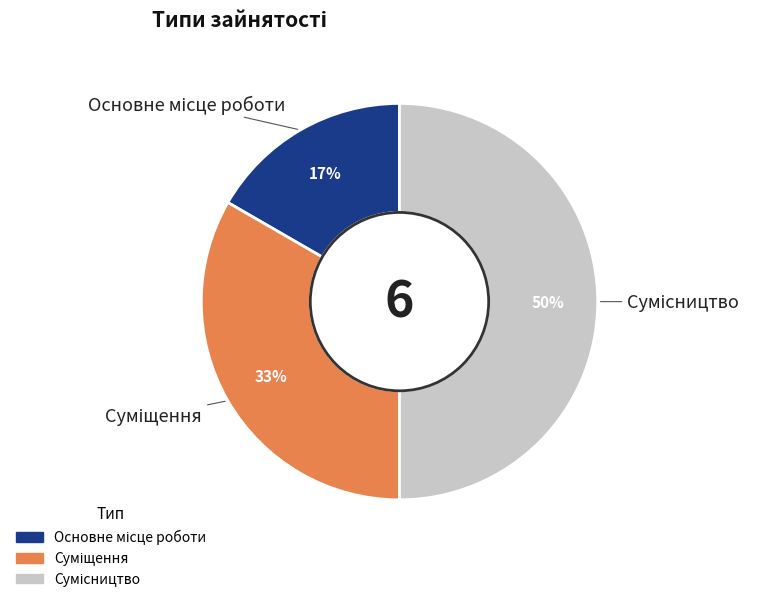

To the nearest percent, what is the difference between the largest and smallest slice percentages?

33%